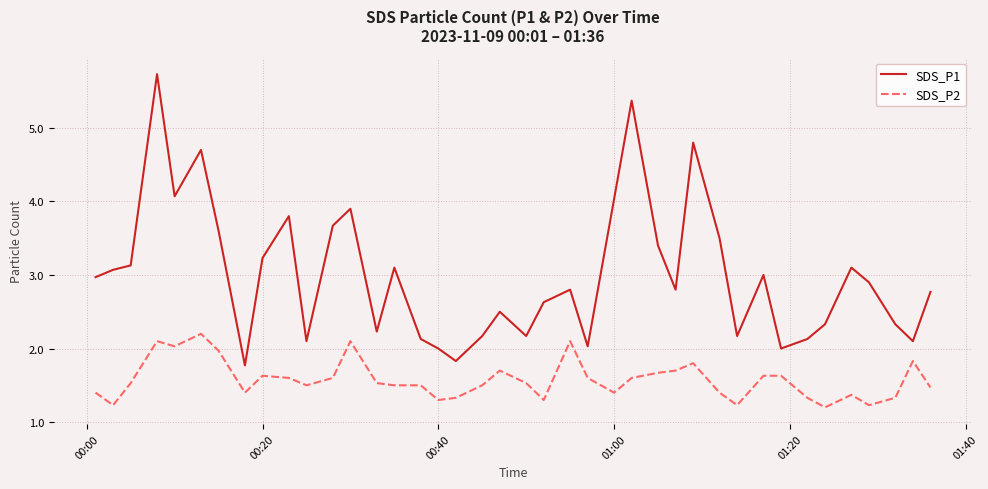

Which series has the largest total across all categories?

SDS_P1